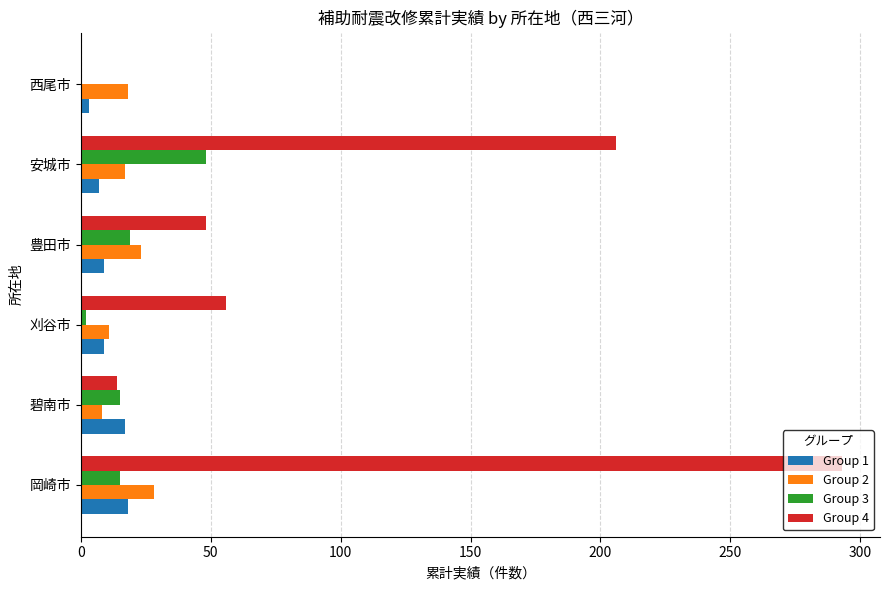

What are all the series names shown in the legend?

Group 1, Group 2, Group 3, Group 4